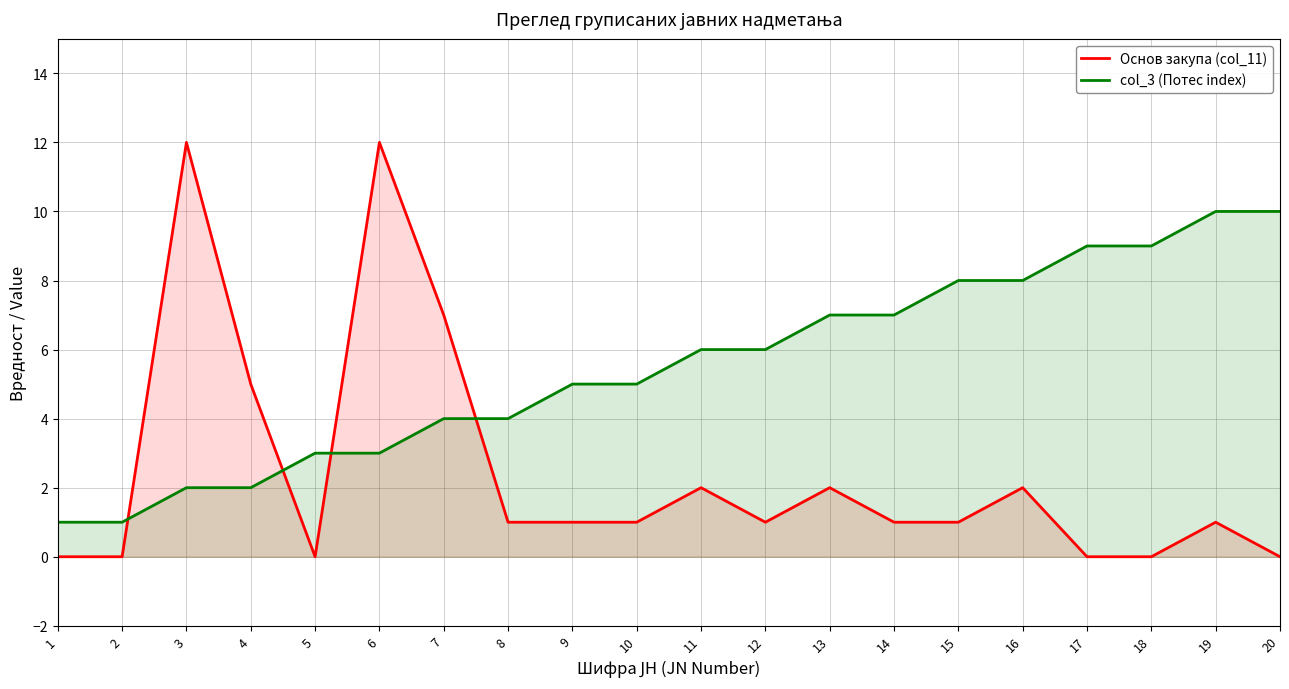

True or false: col_3 (Потес index) and Основ закупа (col_11) cross at least once.

True